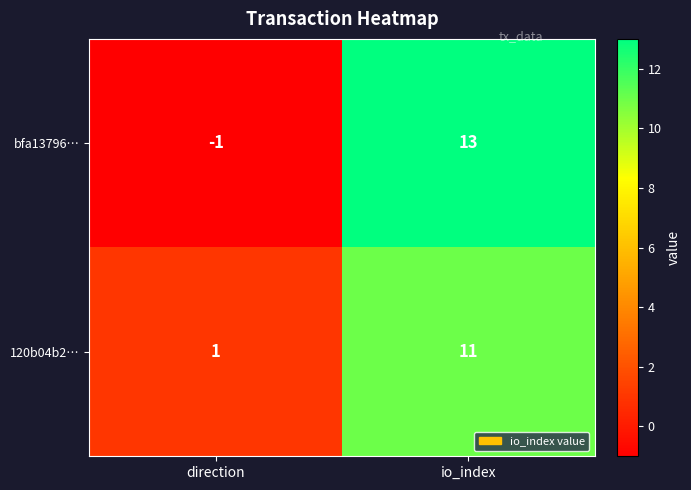

Between direction and io_index, which series saw the biggest shift?

bfa13796…